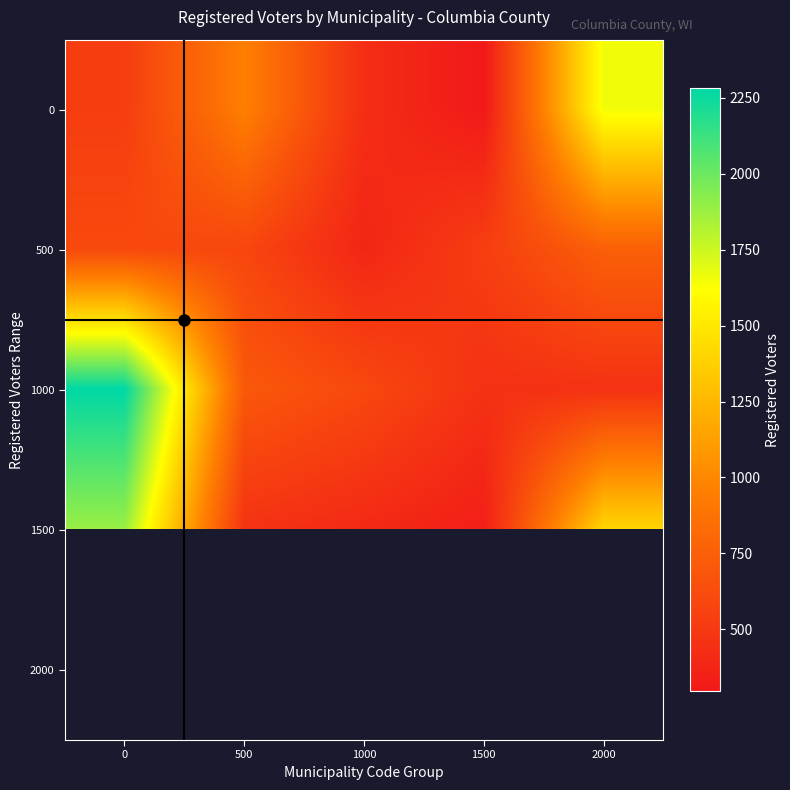

The value of 500 at 2000 is 283.7. True or false?

False